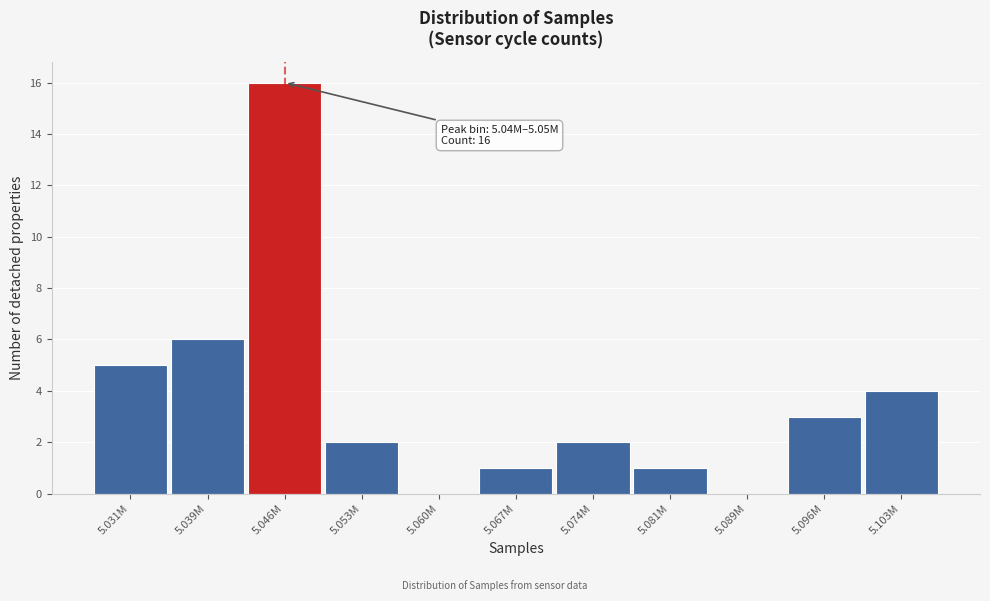

Reading left to right, extract all data points from this chart.

5.031M=5	5.039M=6	5.046M=16	5.053M=2	5.060M=0	5.067M=1	5.074M=2	5.081M=1	5.089M=0	5.096M=3	5.103M=4